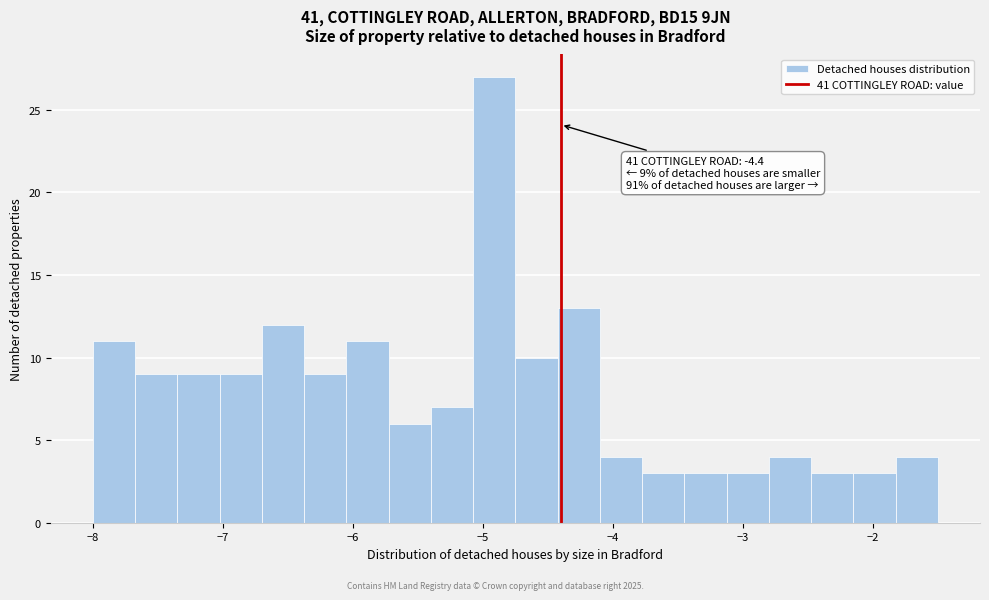

Read against the x-axis, roughly where is the centre of the tallest bar?

-4.9